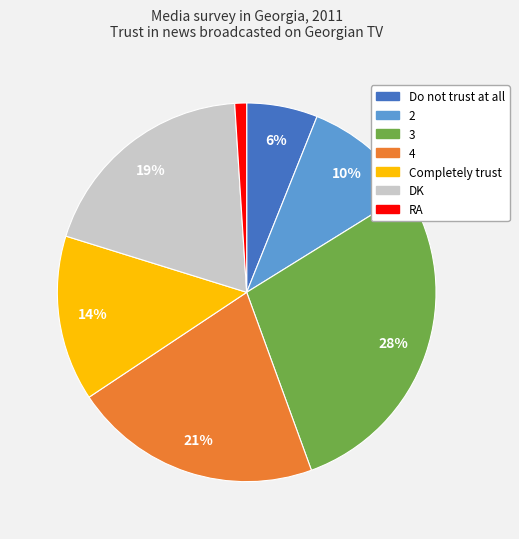

True or false: 4 accounts for 21% of the total.

True